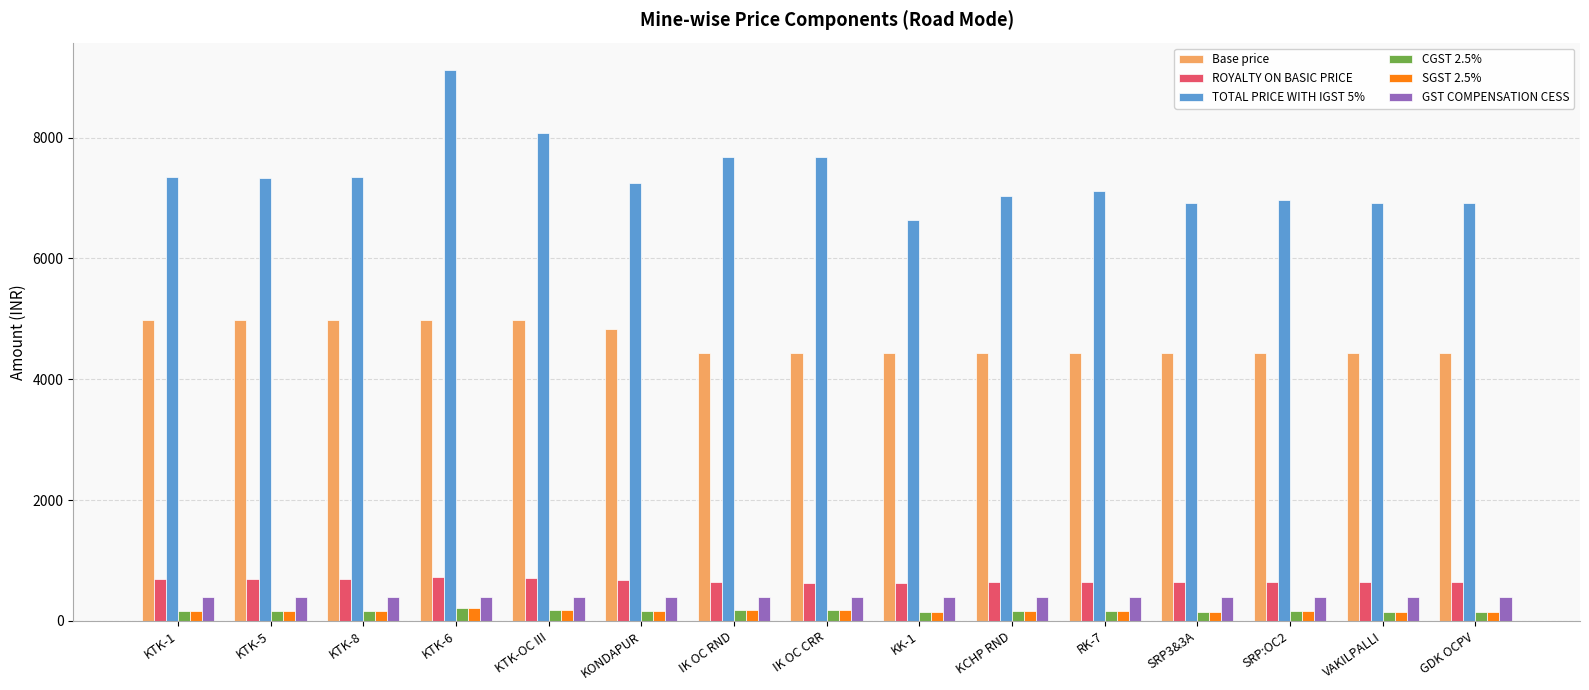

What is the maximum value for GST COMPENSATION CESS?

400.0